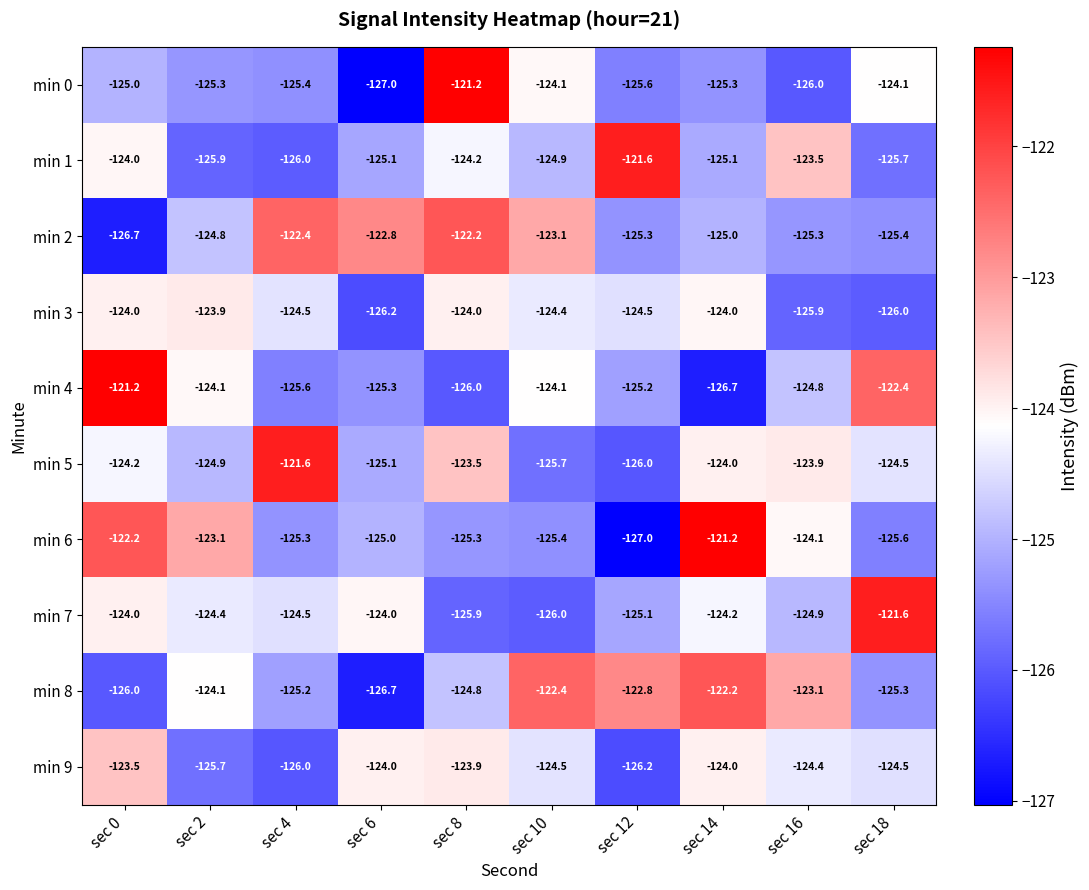

Which series changed the most between sec 10 and sec 12?

min 1